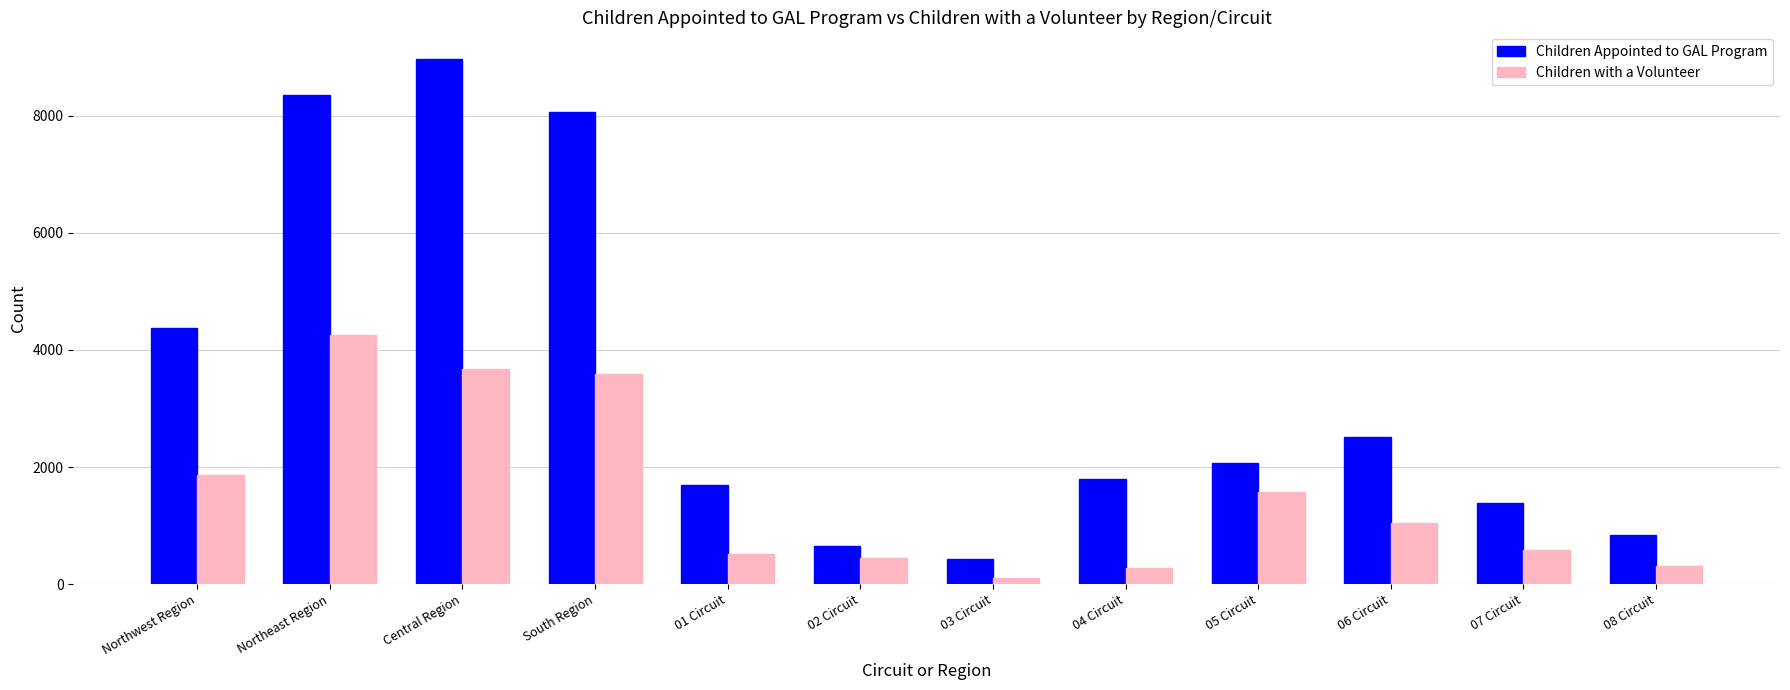

What is the average value of the Children with a Volunteer series?

1521